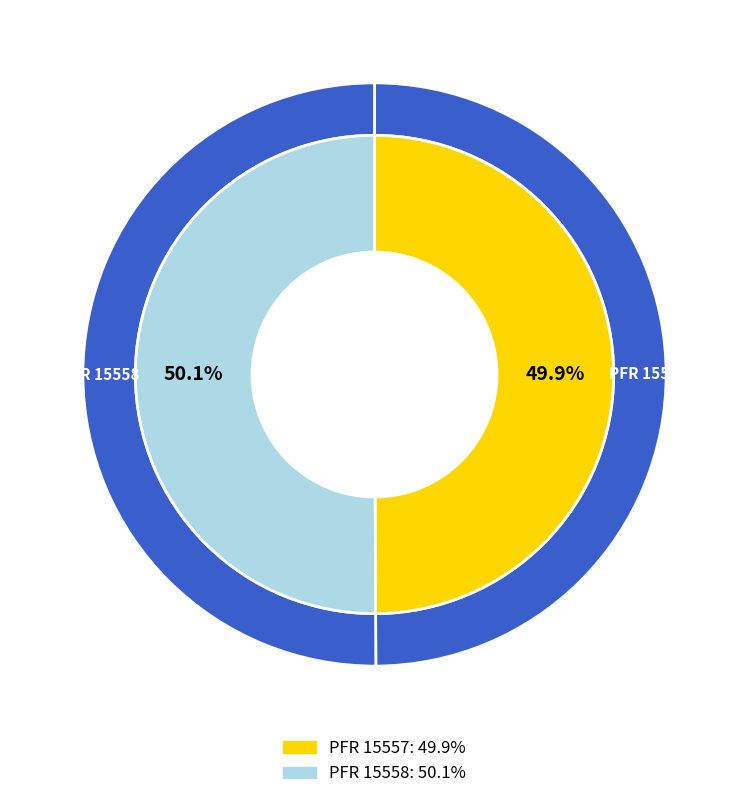

To the nearest percent, what portion does 15557 represent?

50%